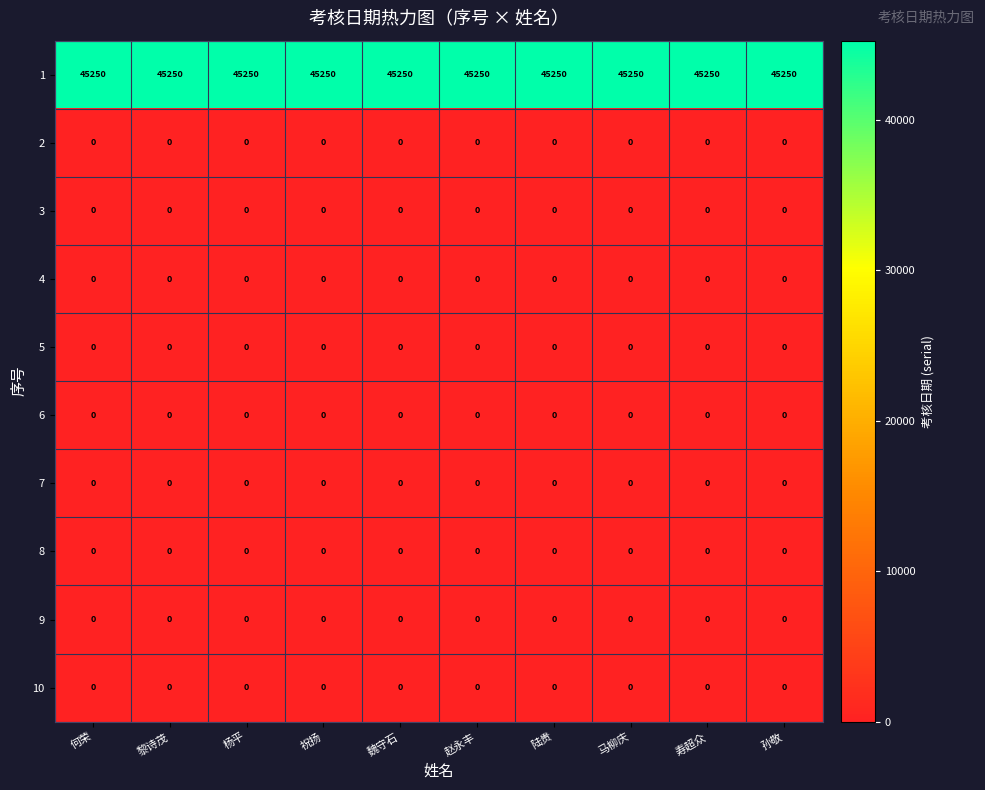

What is the difference between the highest and lowest values at 祝扬?

45250